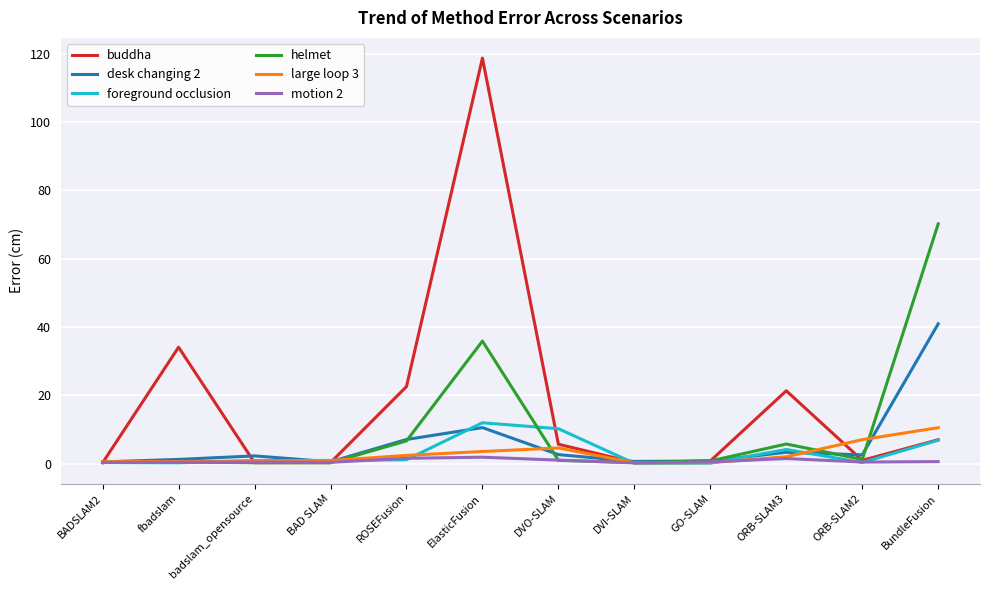

Between fbadslam and ROSEFusion, which series saw the biggest shift?

buddha